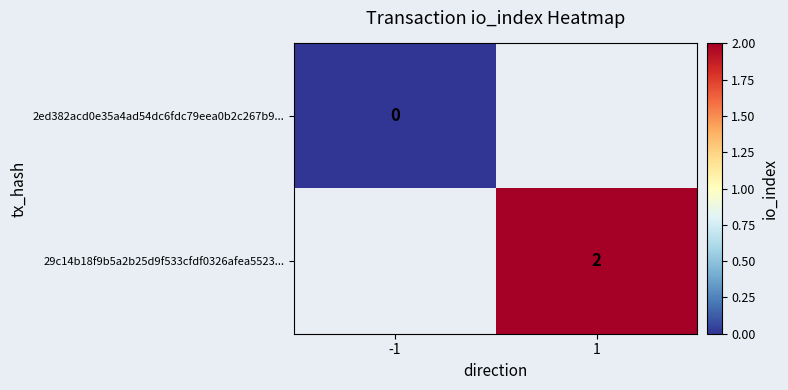

What is the greatest value displayed?

2.0